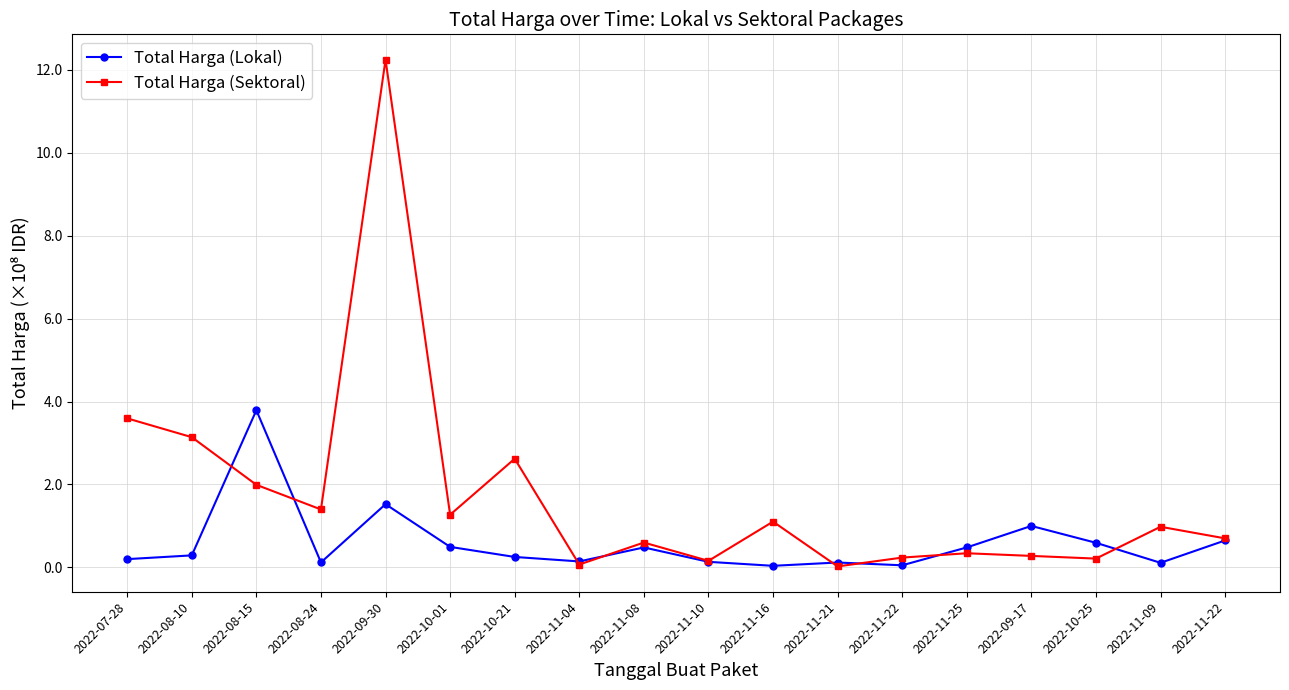

How many distinct data groups are displayed?

2